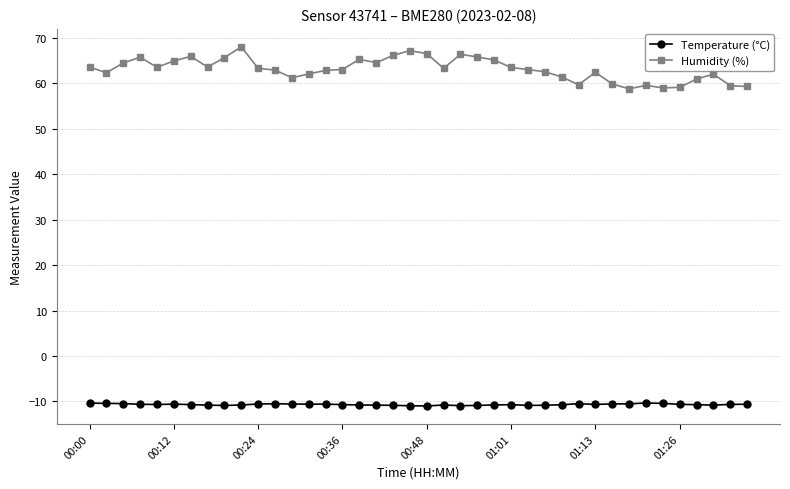

Which series has the largest total across all categories?

Humidity (%)